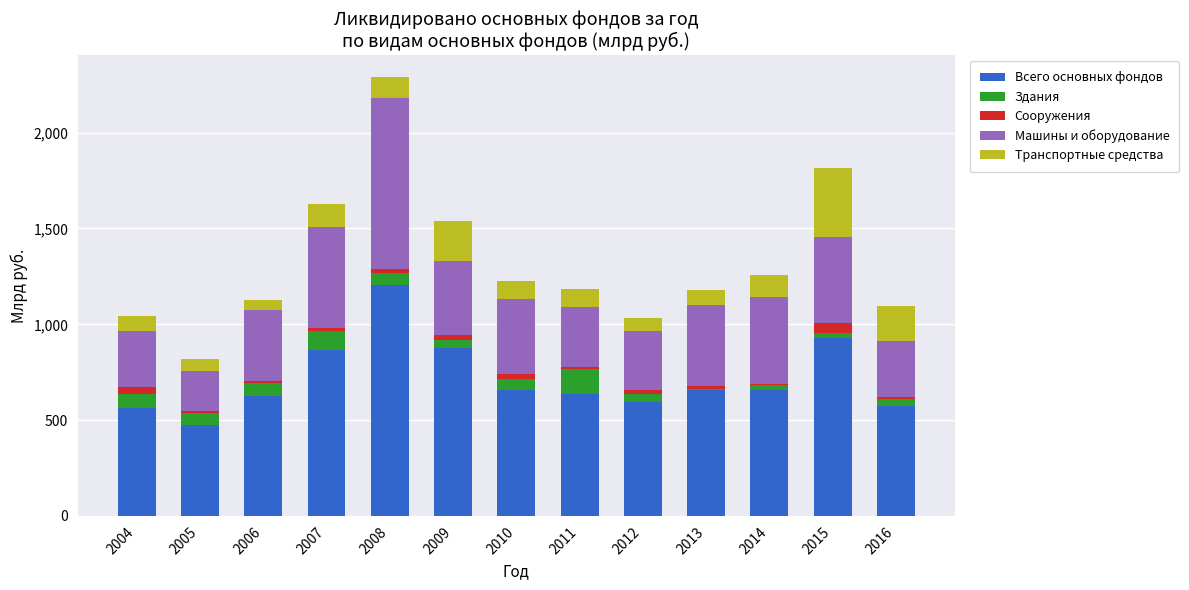

At which category is the sum across all series the highest?

2008